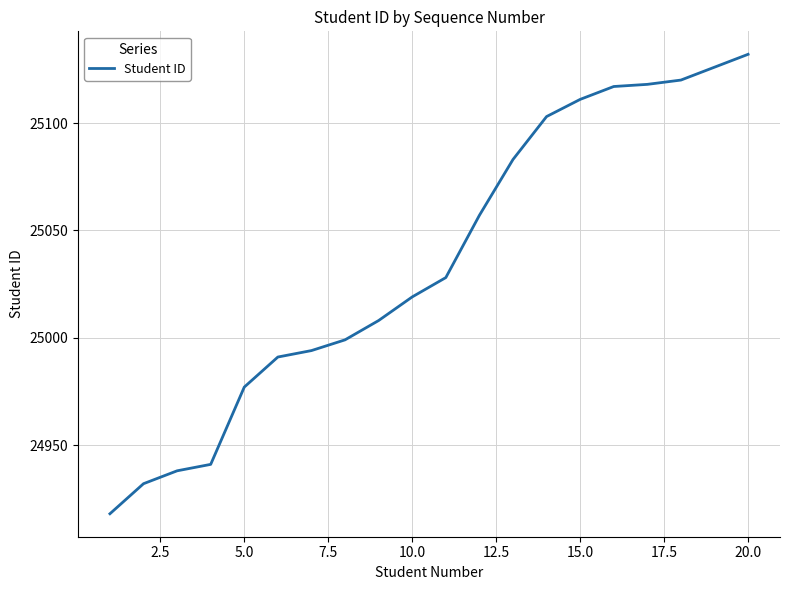

What is the maximum value shown in the chart?

25132